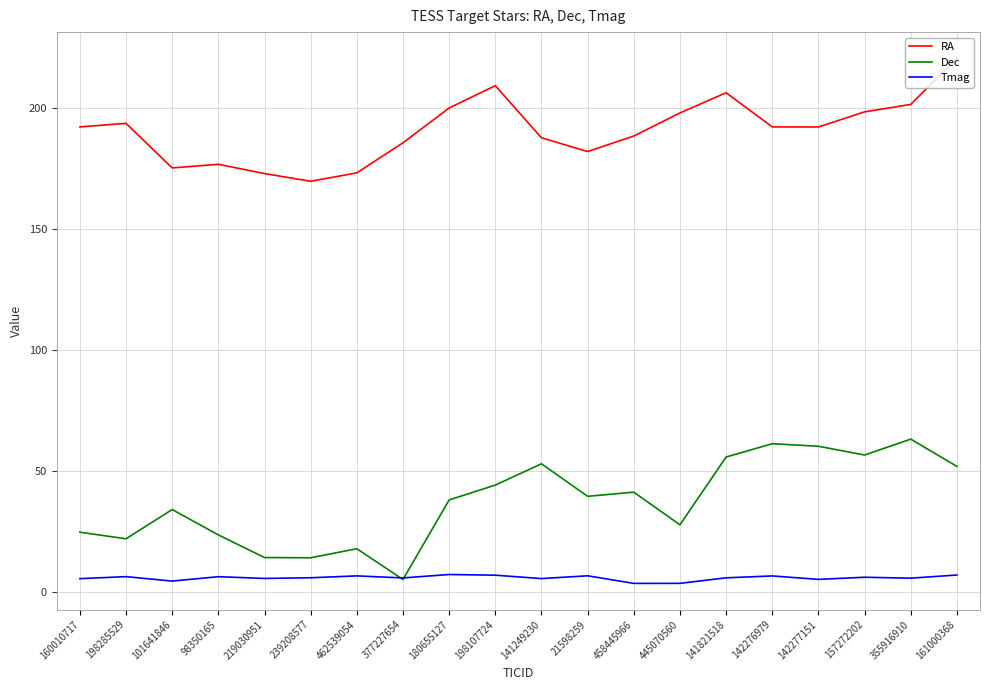

At 355916910, list the series in order from smallest to largest.

Tmag, Dec, RA